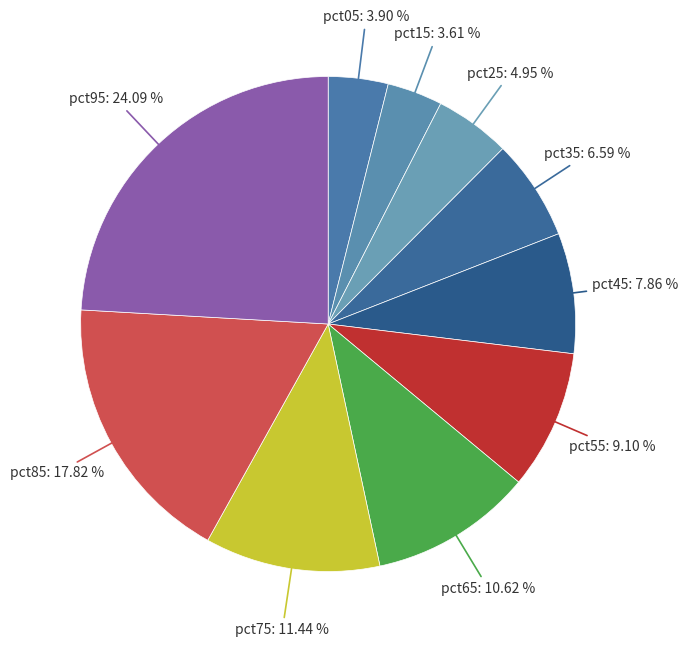

To the nearest percent, what is the difference between the largest and smallest slice percentages?

20%